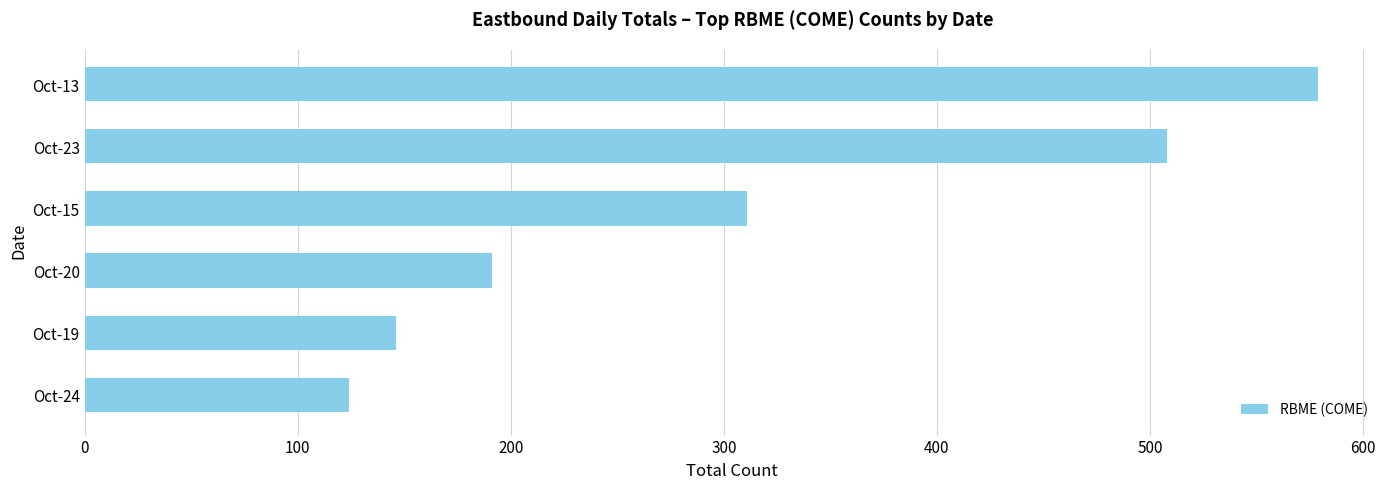

True or false: the data shows 191 at Oct-20.

True